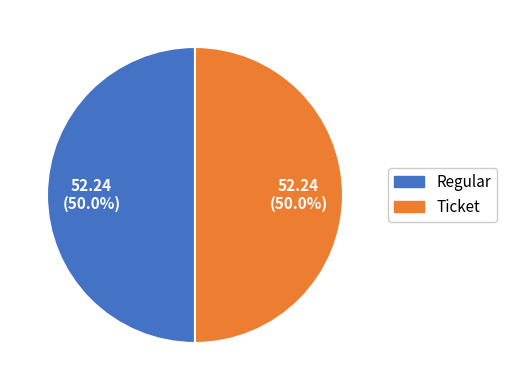

Count the number of slices in the pie.

2